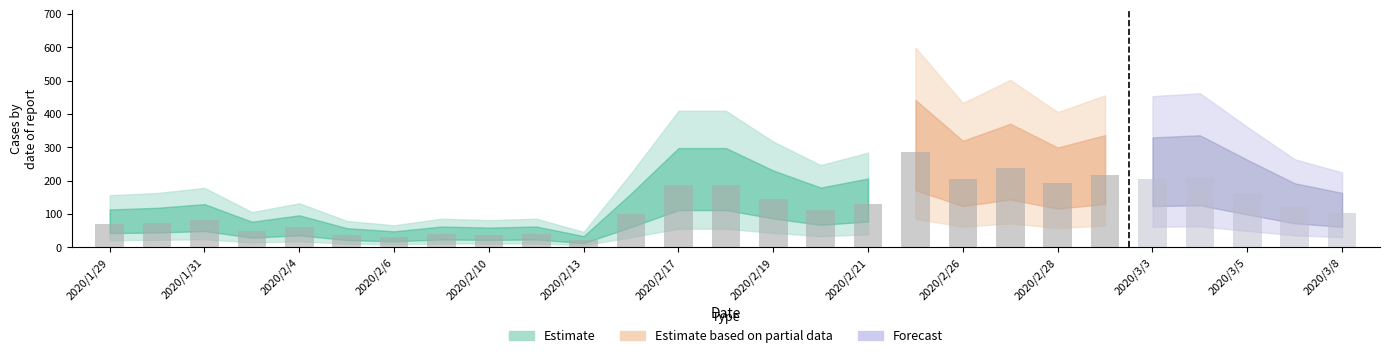

Reading left to right, extract all data points from this chart.

2020/1/29=71	2020/1/30=74	2020/1/31=81	2020/2/3=48	2020/2/4=60	2020/2/5=36	2020/2/6=30	2020/2/7=39	2020/2/10=37	2020/2/12=39	2020/2/13=21	2020/2/14=101	2020/2/17=186	2020/2/18=186	2020/2/19=144	2020/2/20=112	2020/2/21=129	2020/2/25=285	2020/2/26=206	2020/2/27=239	2020/2/28=193	2020/3/2=217	2020/3/3=206	2020/3/4=210	2020/3/5=164	2020/3/6=120	2020/3/8=102